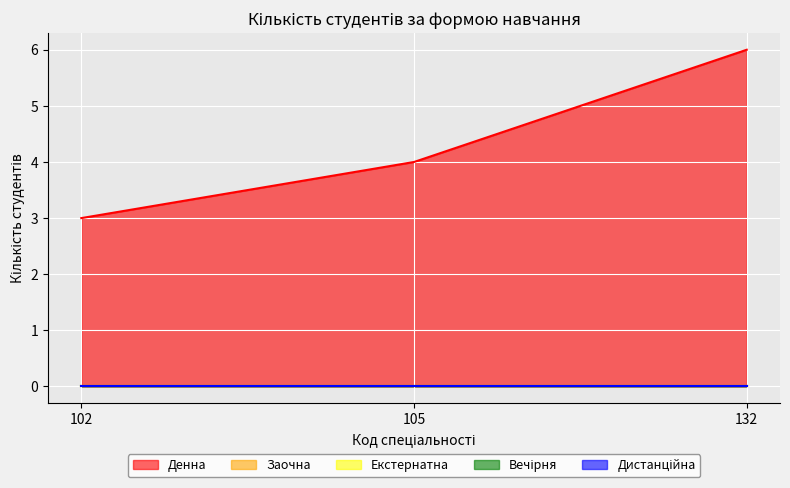

At how many categories does at least one series exceed 4?

1